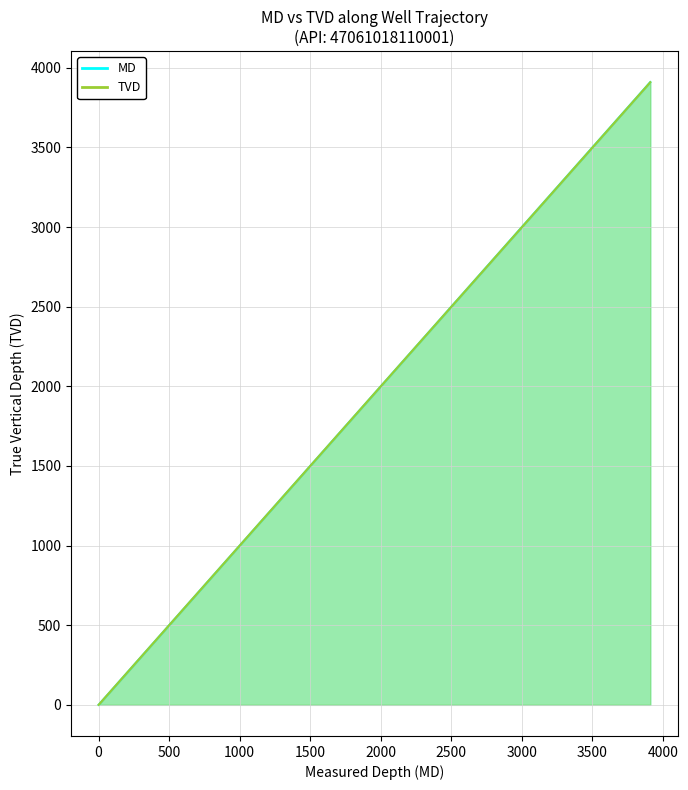

List the labels in order of MD value, smallest first.

0, 110, 210, 310, 410, 510, 610, 710, 810, 910, 1010, 1110, 1210, 1310, 1410, 1510, 1610, 1710, 1810, 1910, 2010, 2110, 2210, 2310, 2410, 2510, 2610, 2710, 2810, 2910, 3010, 3110, 3210, 3310, 3410, 3510, 3610, 3710, 3810, 3910